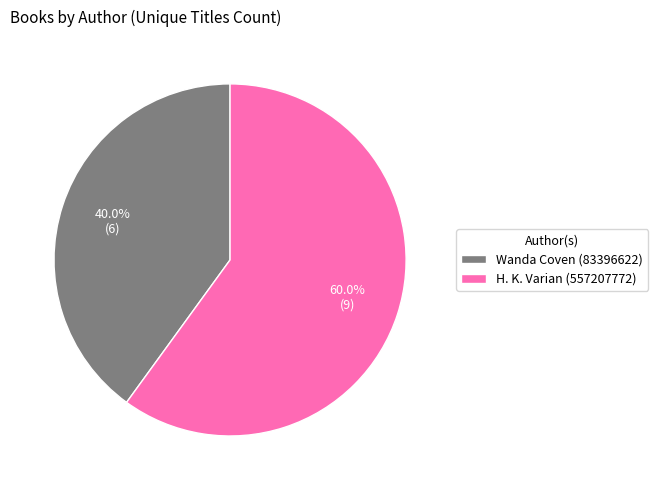

Count the number of slices in the pie.

2